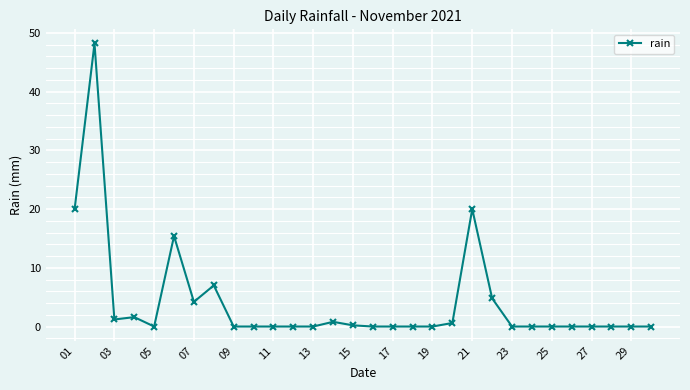

Does the chart have visible grid lines?

Yes